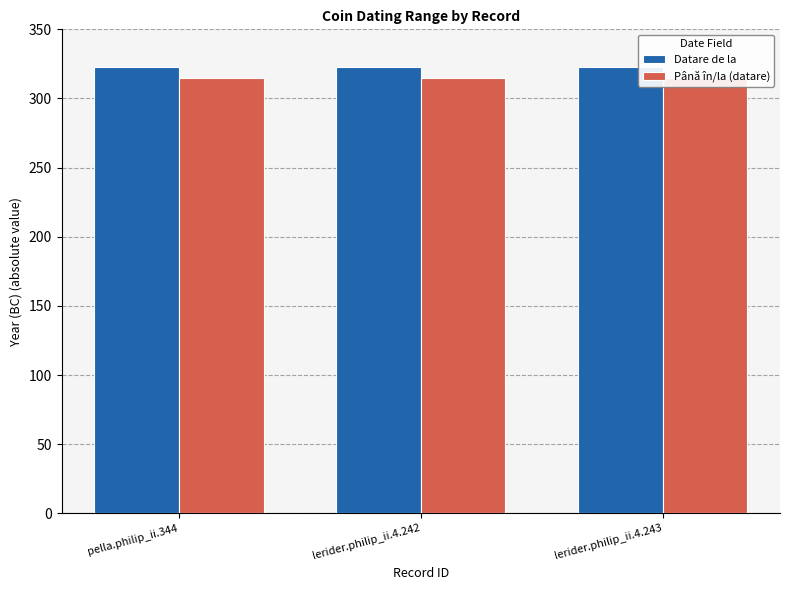

What is the average value of the Datare de la series?

323